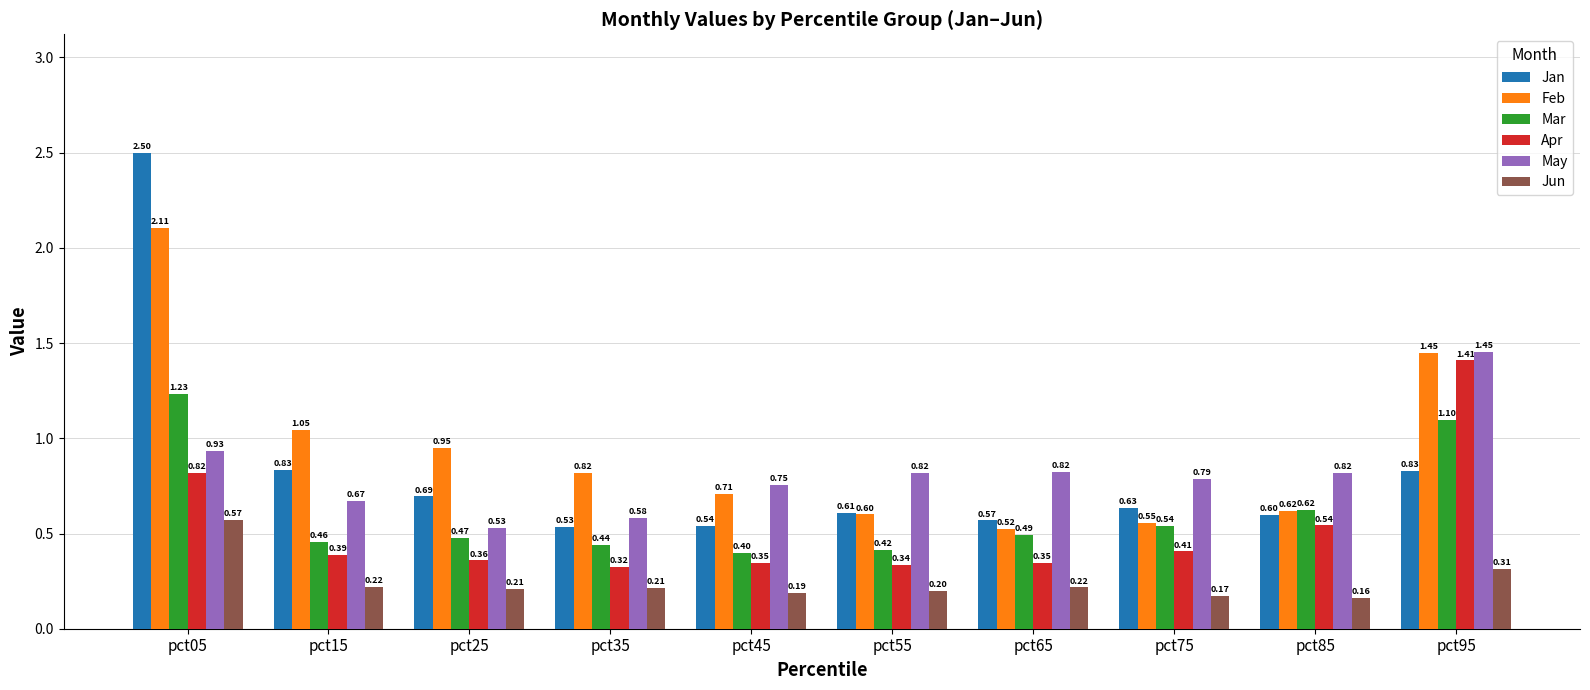

At how many categories does at least one series exceed 1?

3